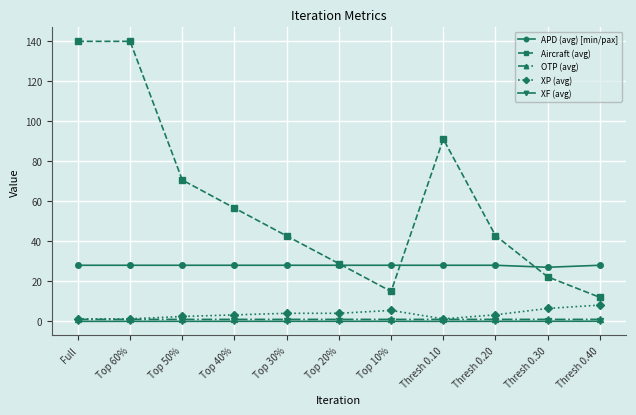

What is the value of the XP (avg) point at the 6th from the left?

4.0